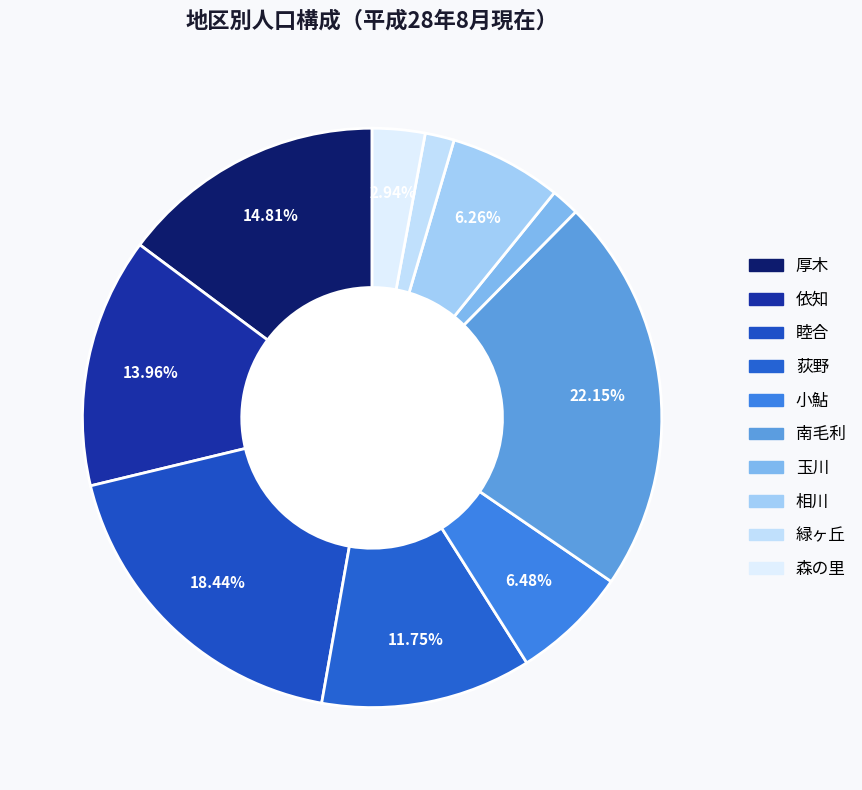

True or false: 小鮎 accounts for 6% of the total.

True